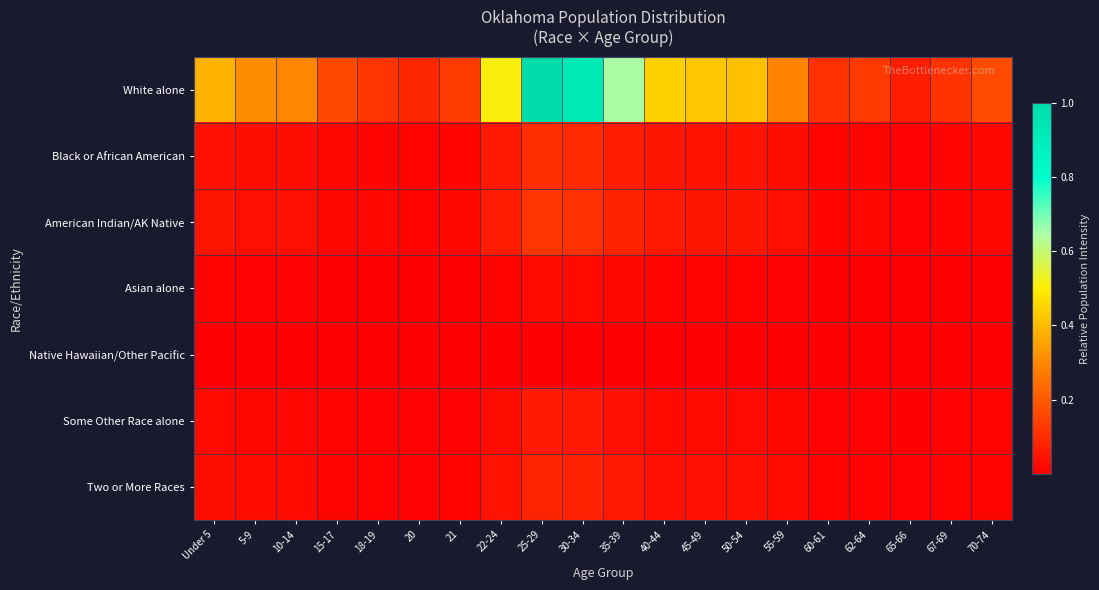

Which series has the largest total across all categories?

White alone